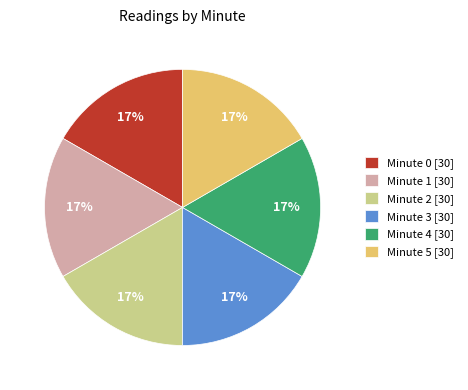

Do Minute 2 [30] and Minute 4 [30] together represent more than half of the pie?

No